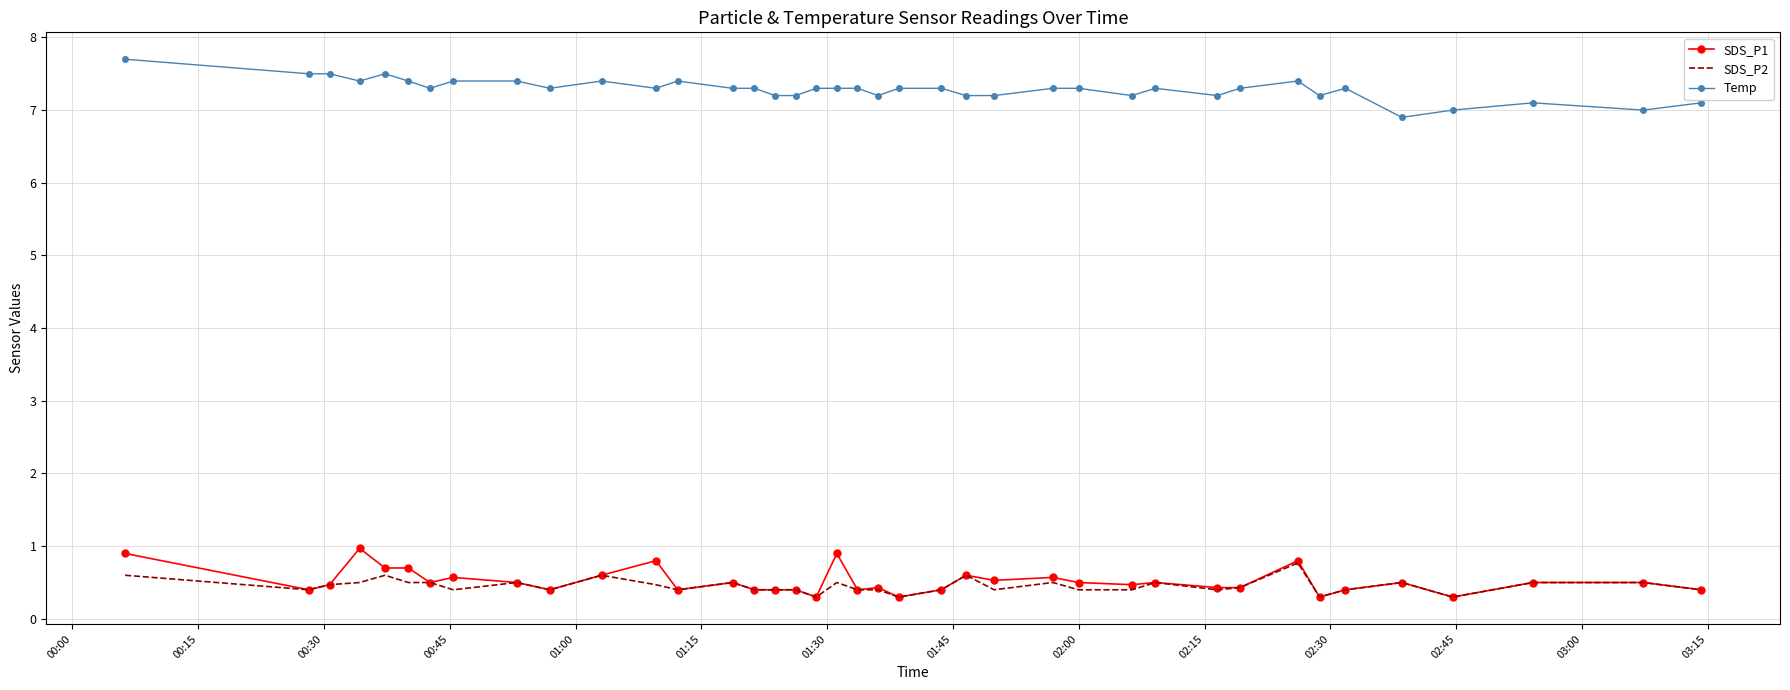

What is the minimum value for SDS_P1?

0.3